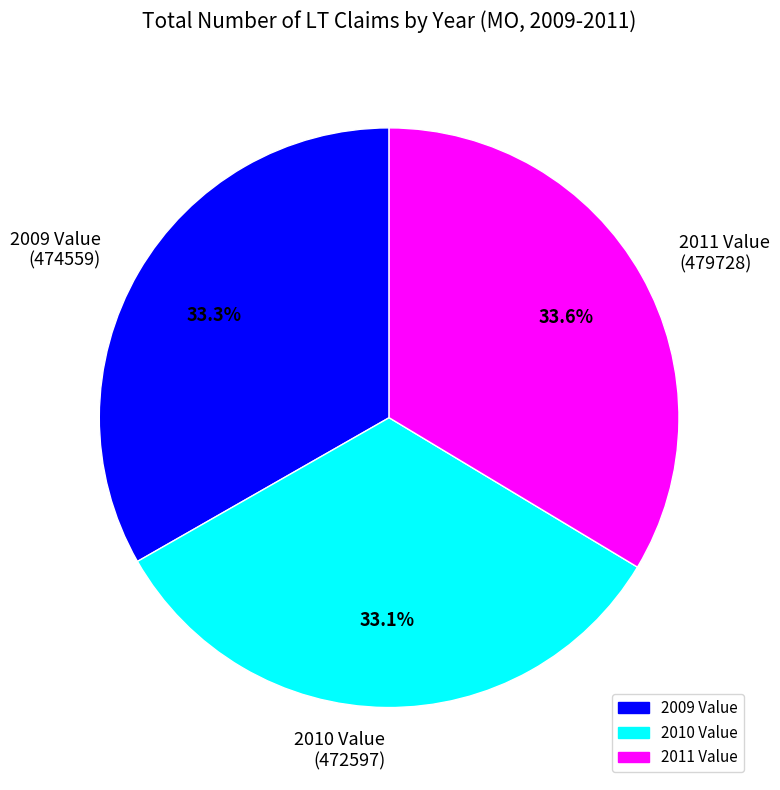

Approximately how many times larger is the value at 2011 Value (479728) compared to 2009 Value (474559)?

1.0